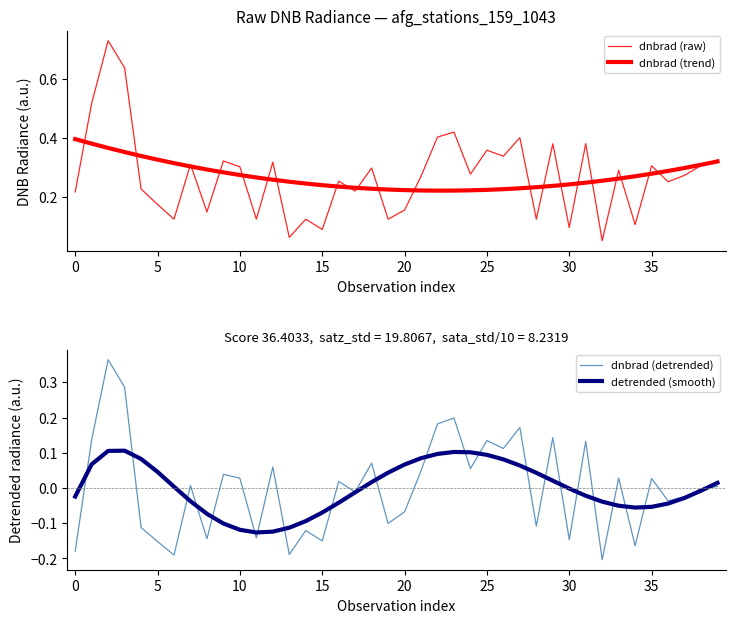

True or false: dnbrad (detrended) has a value of 0.2 at 22.

True